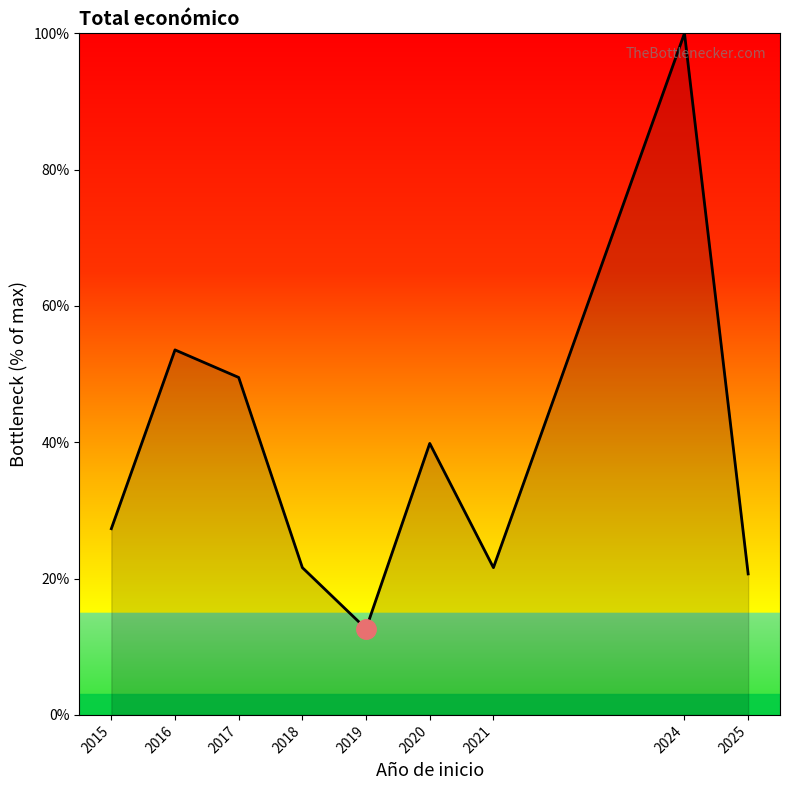

What is the minimum value shown in the chart?

12.6